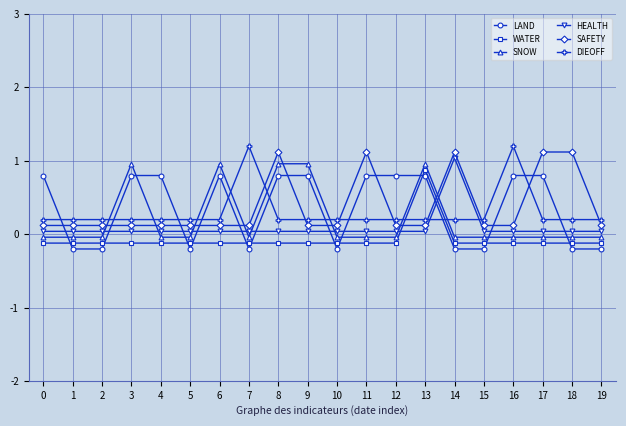

True or false: SAFETY has more than 1 interior local peaks.

True